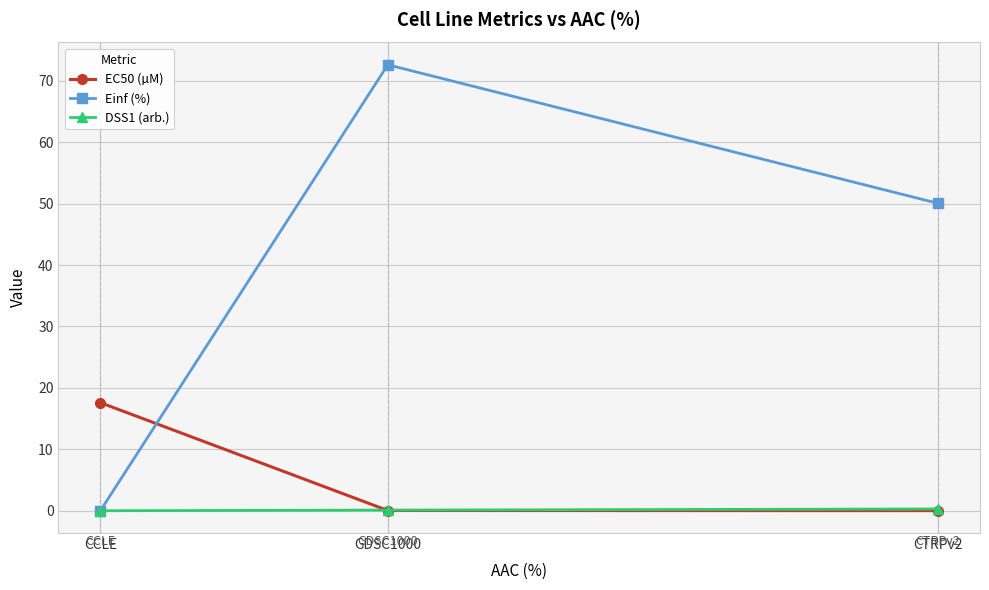

What is the label of the 1st point from the left?

CCLE